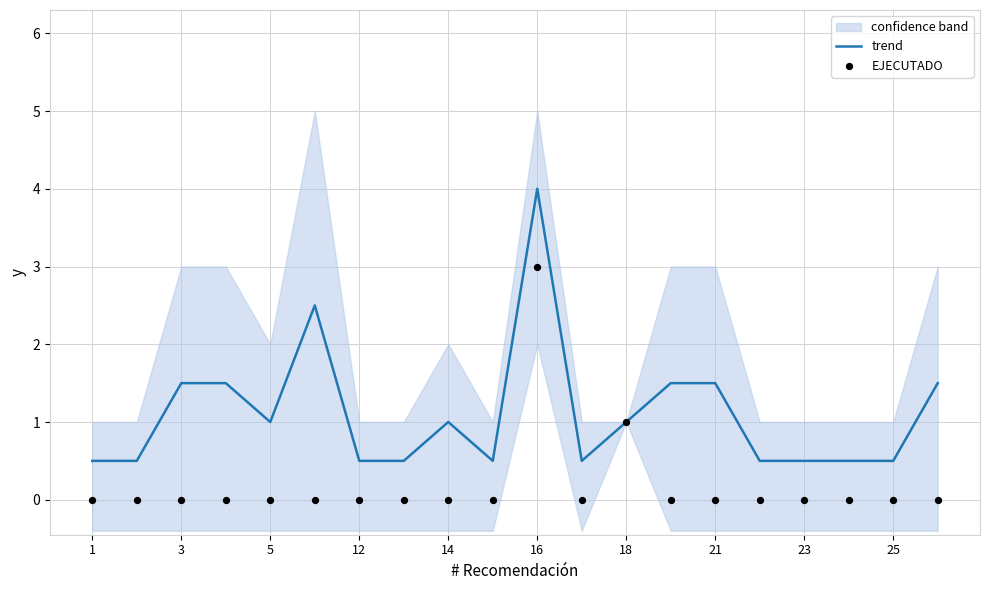

True or false: trend has a value of 0.5 at 23.

True